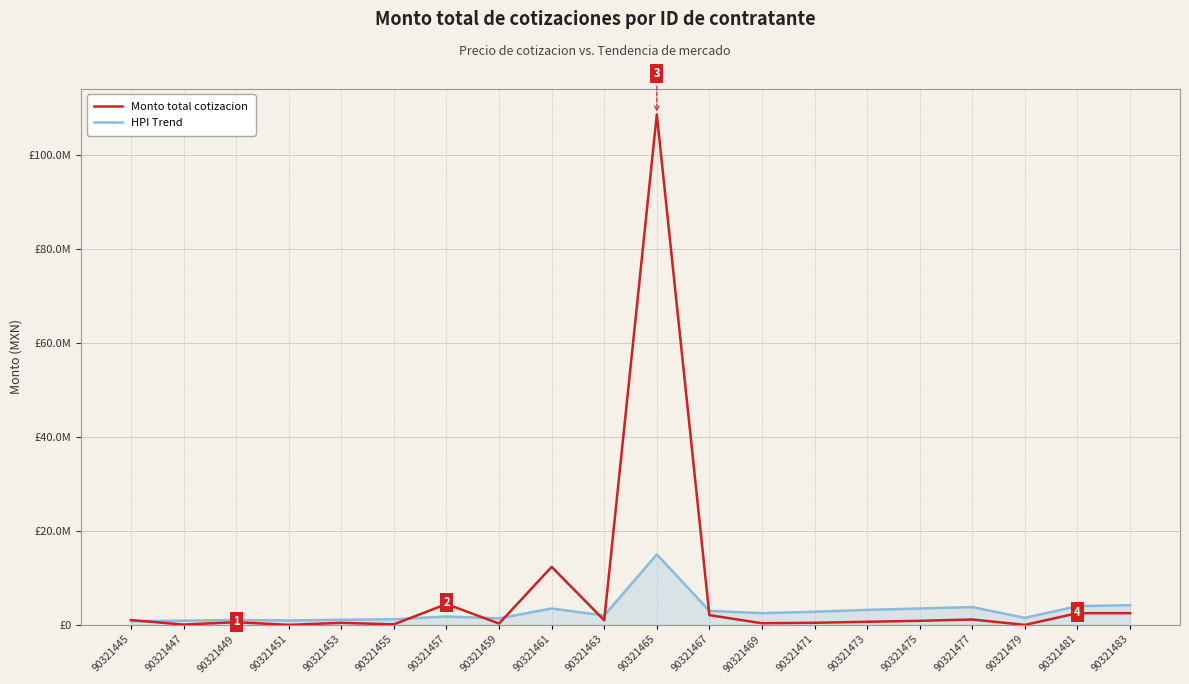

How many intersections are there between Monto total cotizacion and HPI Trend?

7